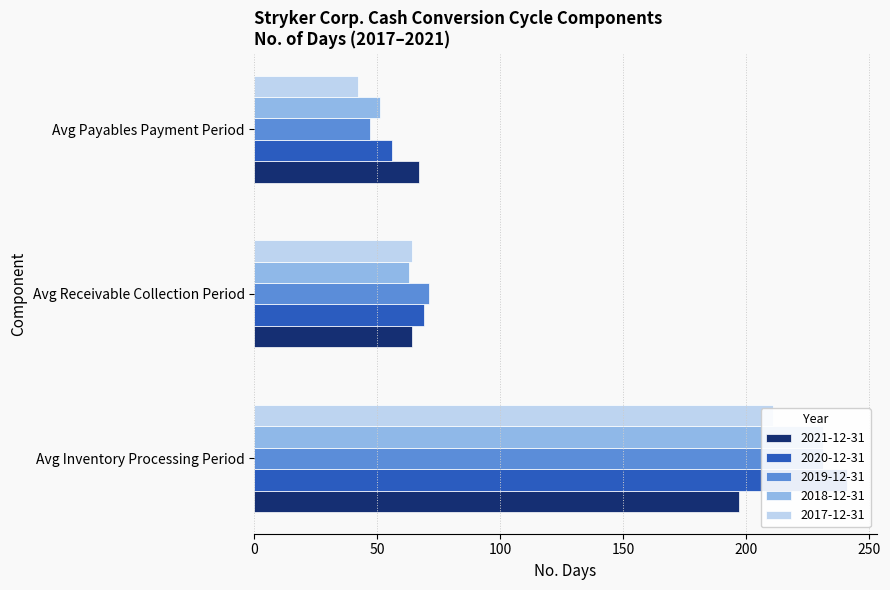

What position from the right is Avg Payables Payment Period?

1